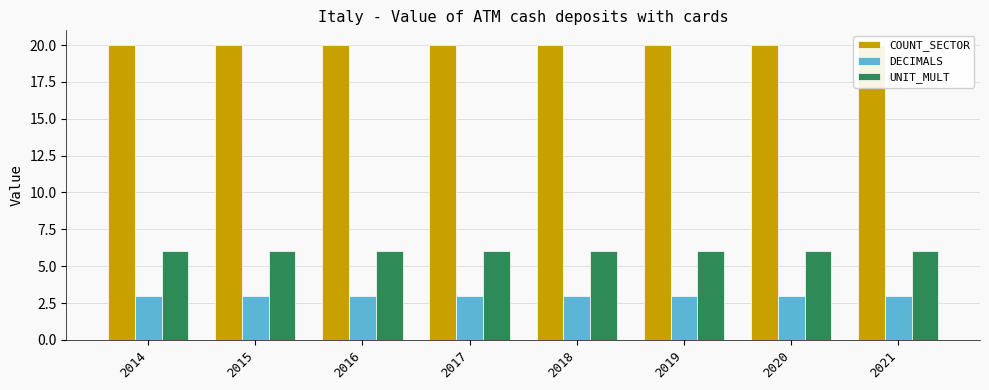

What is the lowest value of the COUNT_SECTOR series?

20